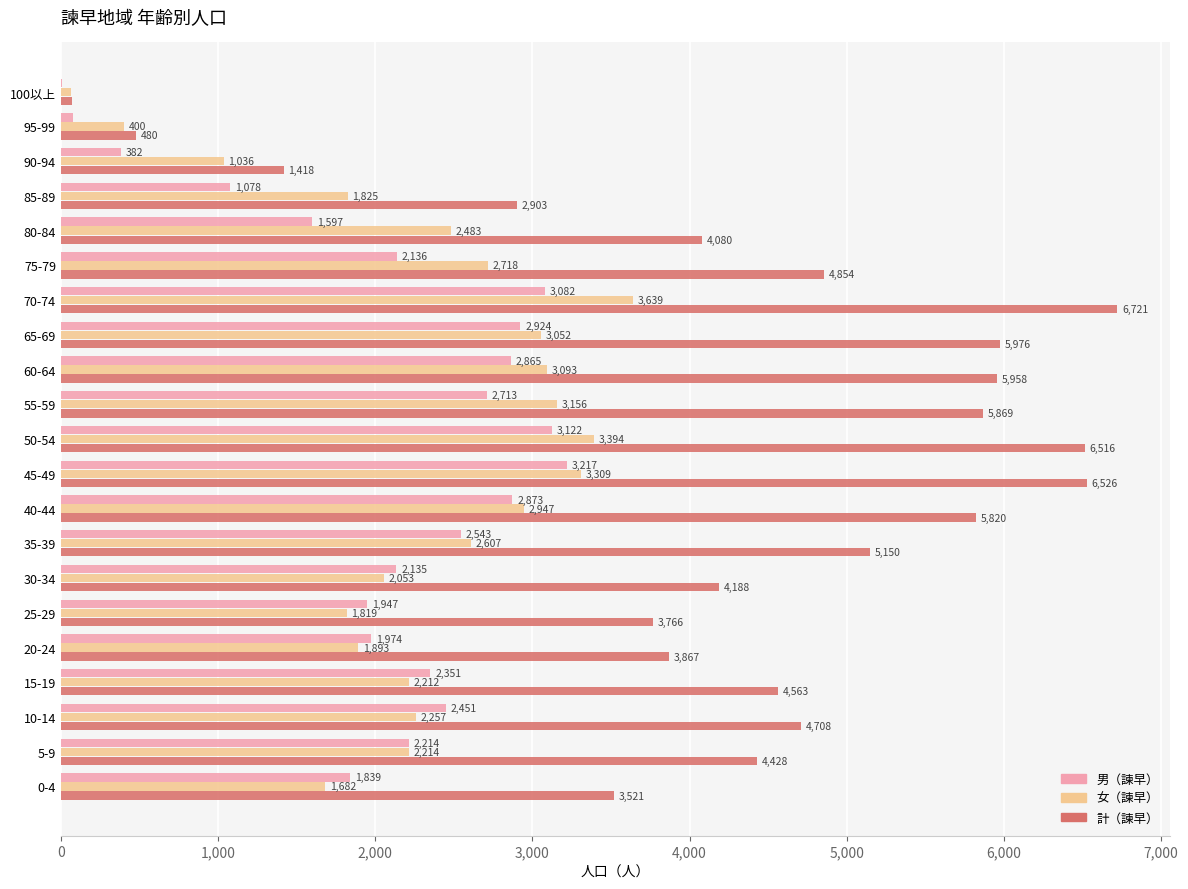

Which series has the widest spread of values?

計（諫早）